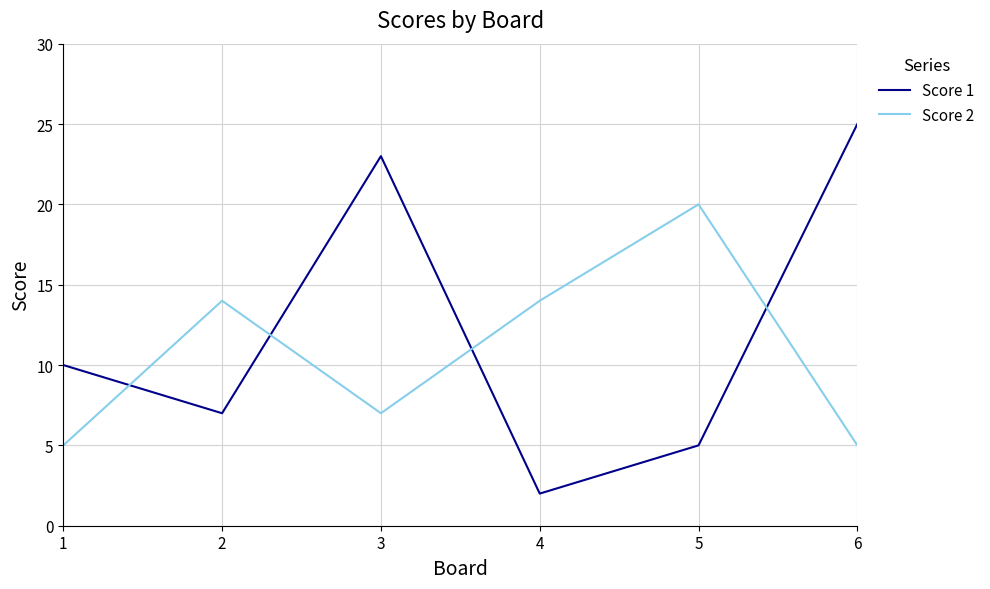

List the series in order of their peak value, lowest first.

Score 2, Score 1